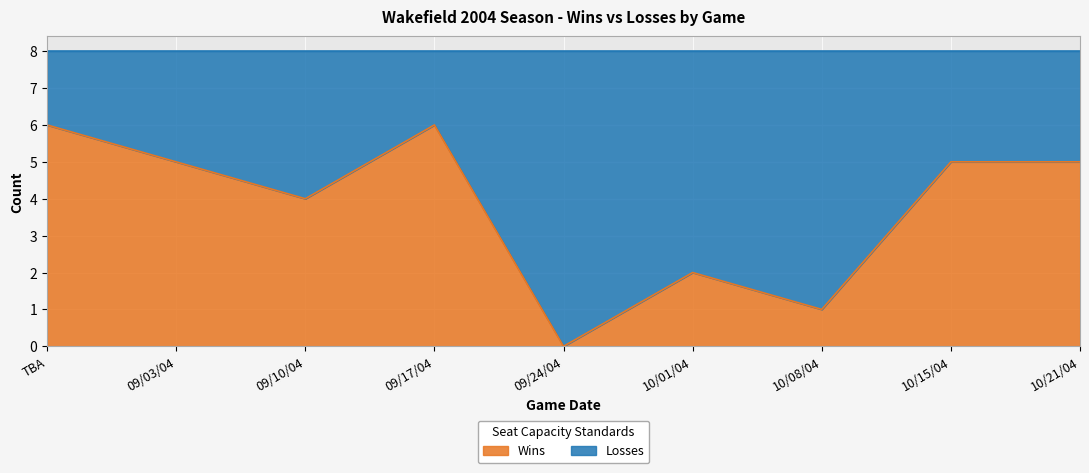

Where does the data first go above 5?

TBA